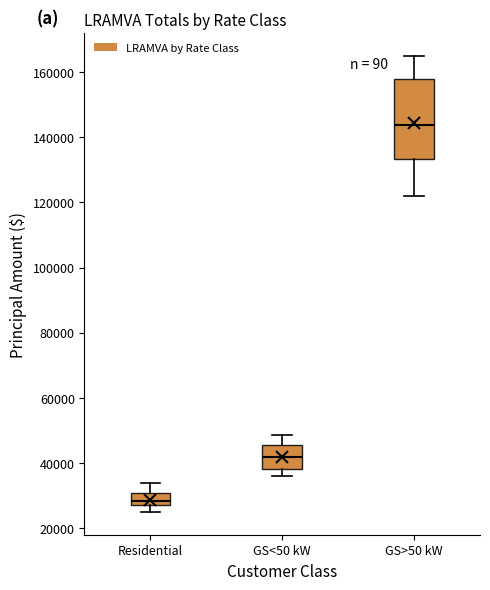

Which box has the lowest median line?

Residential